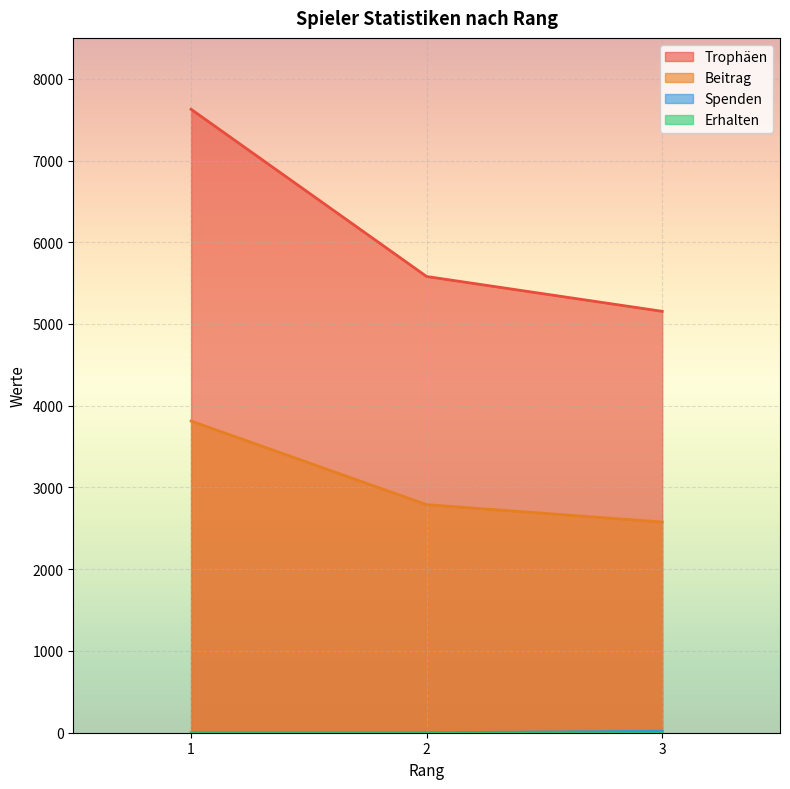

How many data points does each series have?

3